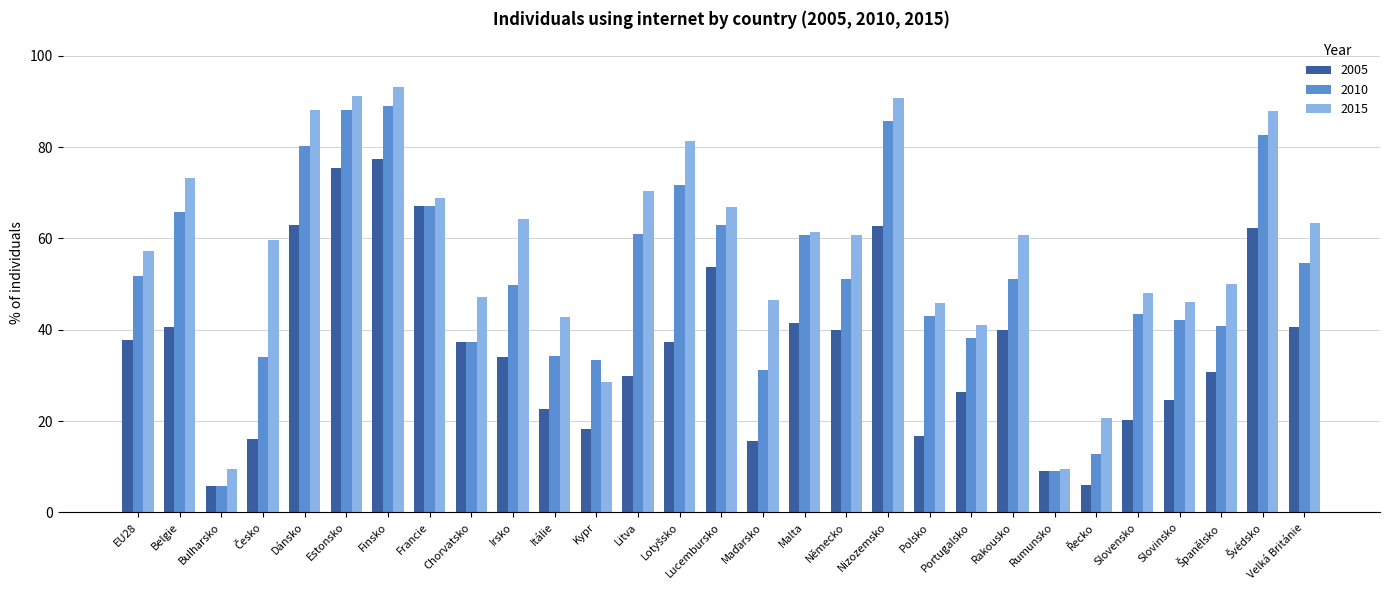

At which label does 2005 reach its peak?

Finsko